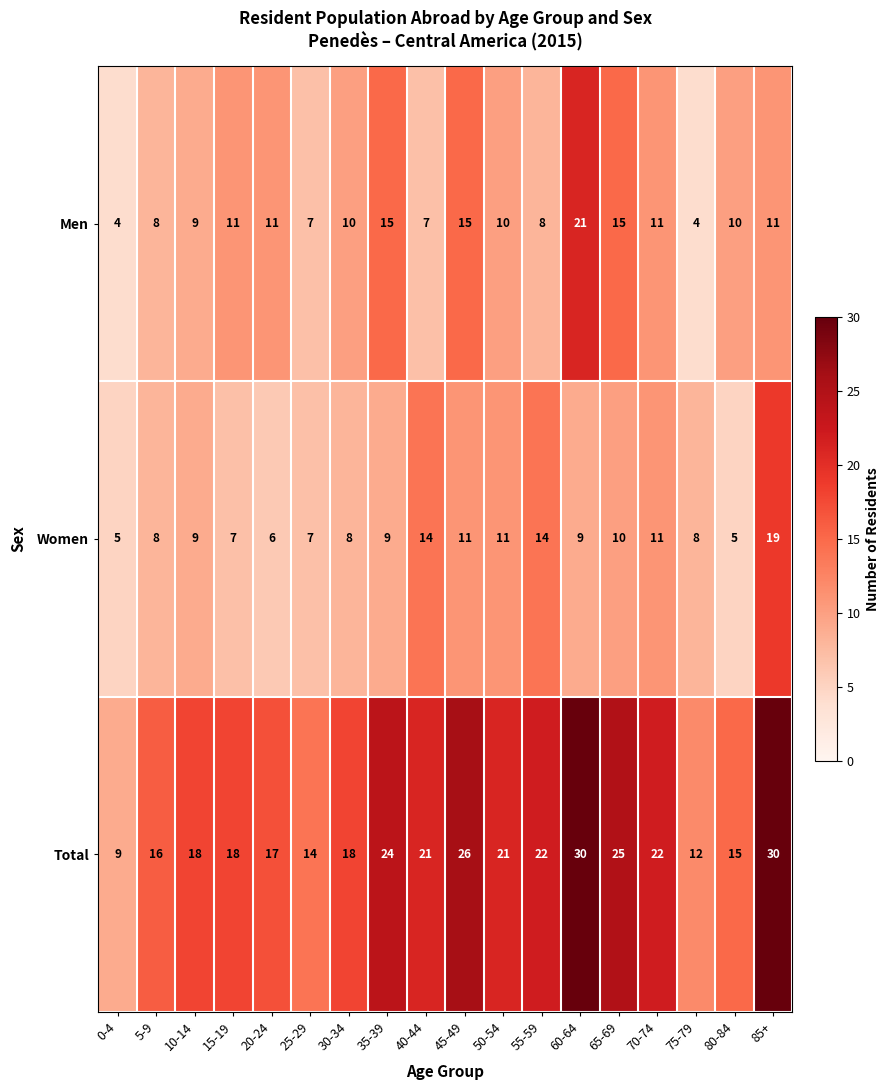

The value of Women at 70-74 is 4. True or false?

False